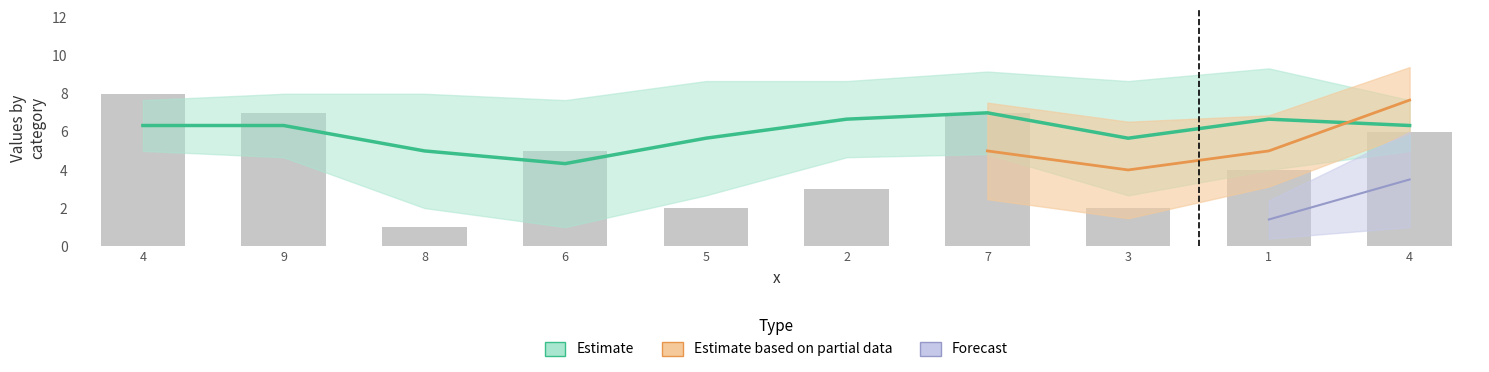

Does the chart contain any negative values?

No